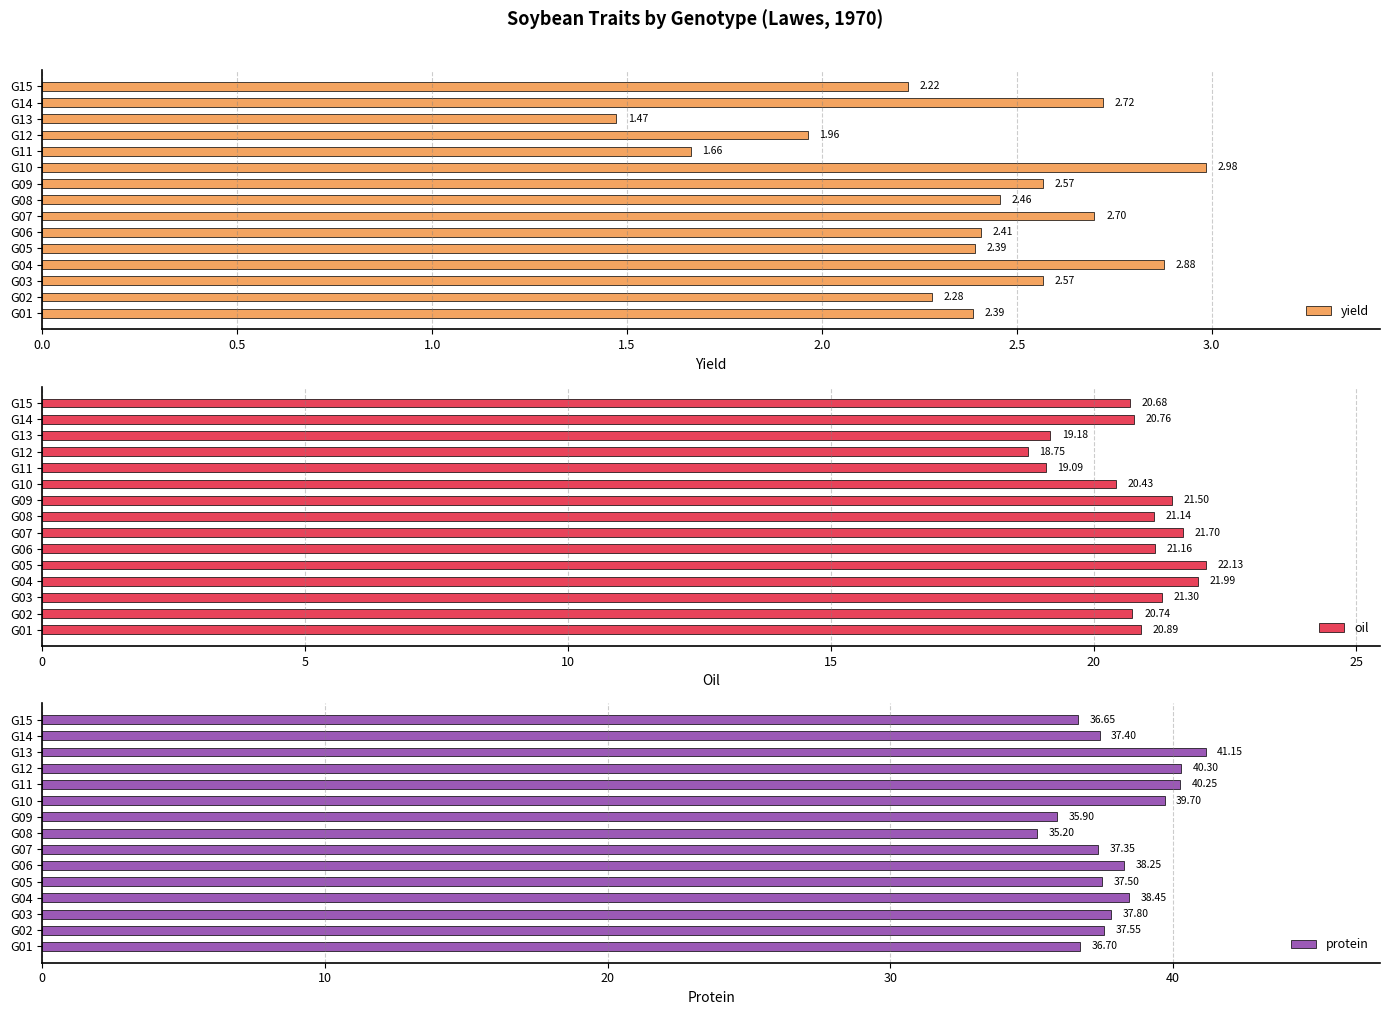

What are all the series names shown in the legend?

yield, oil, protein